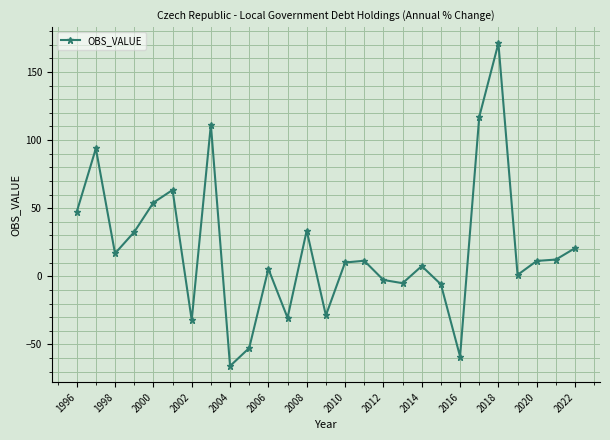

What is the smallest value displayed?

-65.8